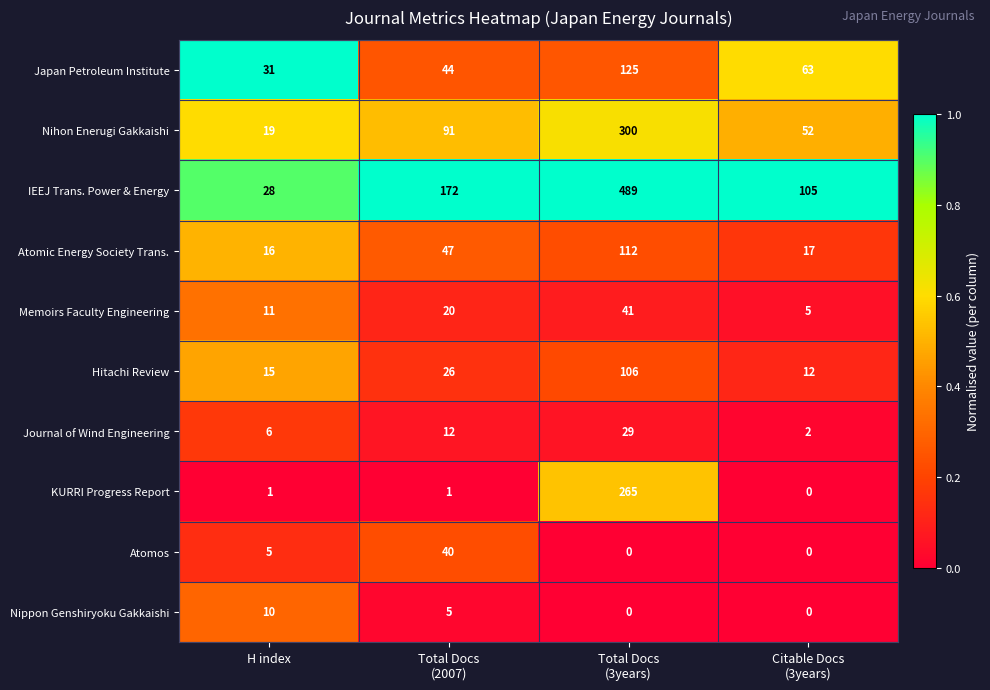

Rank the series by their maximum value, from highest to lowest.

IEEJ Trans. Power & Energy, Nihon Enerugi Gakkaishi, KURRI Progress Report, Japan Petroleum Institute, Atomic Energy Society Trans., Hitachi Review, Memoirs Faculty Engineering, Atomos, Journal of Wind Engineering, Nippon Genshiryoku Gakkaishi